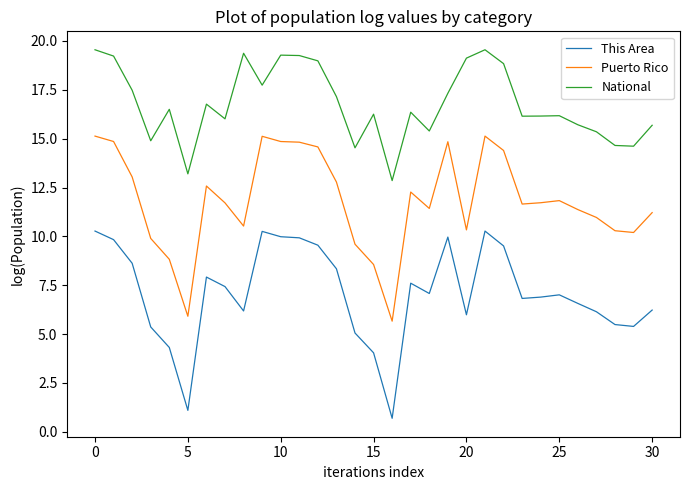

What is the minimum value for Puerto Rico?

5.7